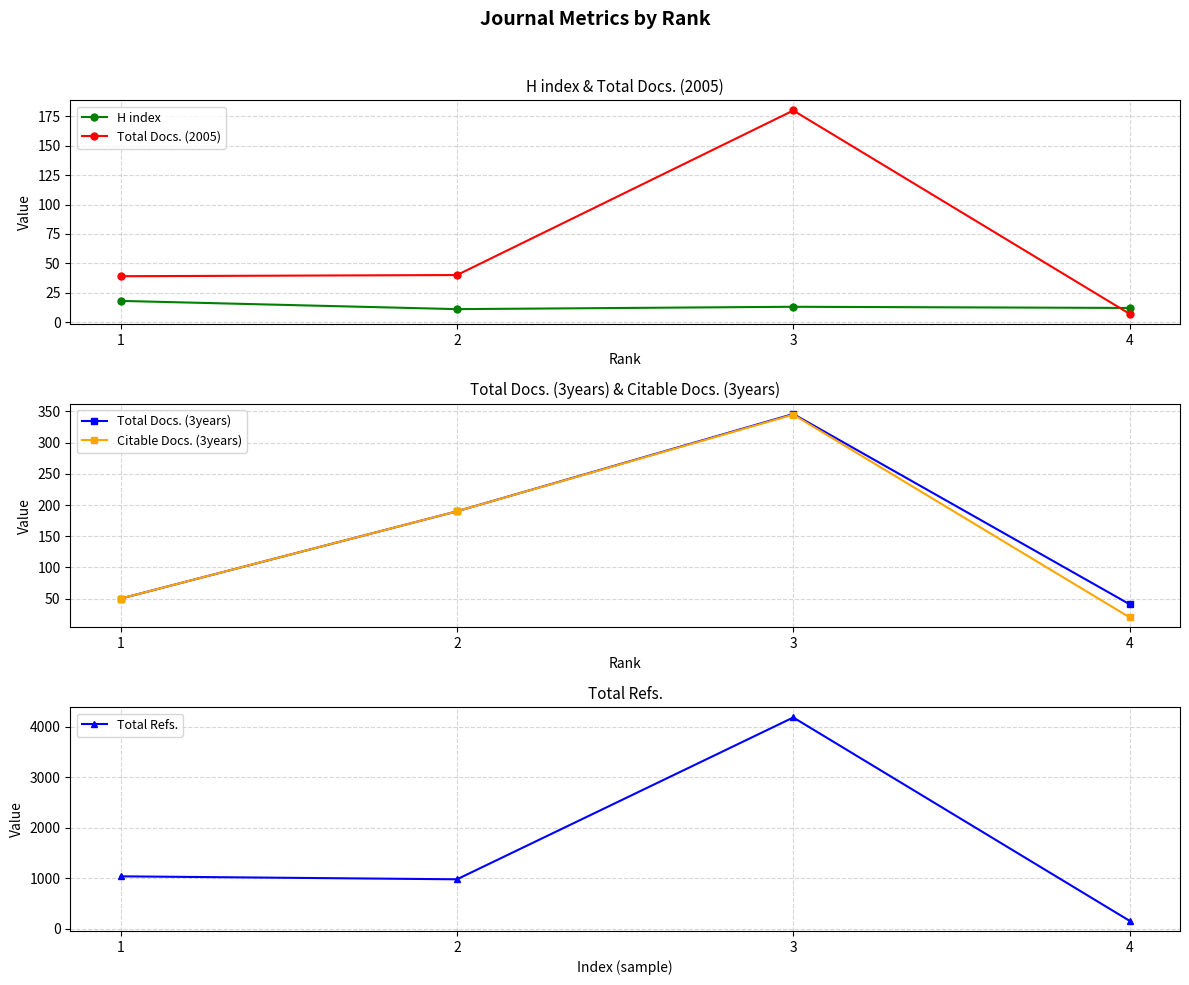

What is the difference between the maximum and minimum values in the Total Docs. (2005) series?

173